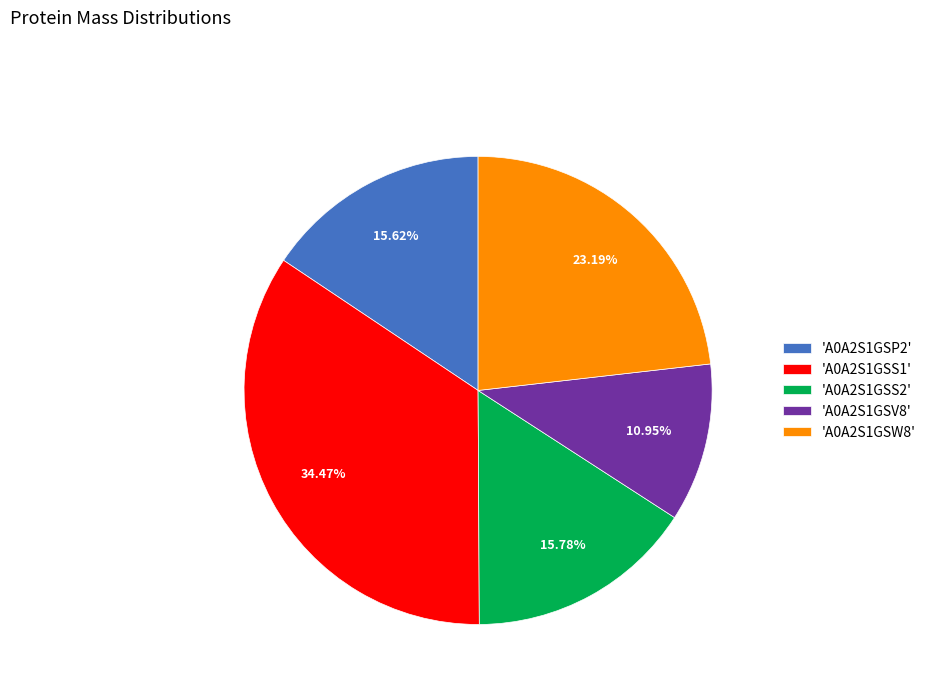

Which has a higher value, 'A0A2S1GSW8' or 'A0A2S1GSV8'?

'A0A2S1GSW8'